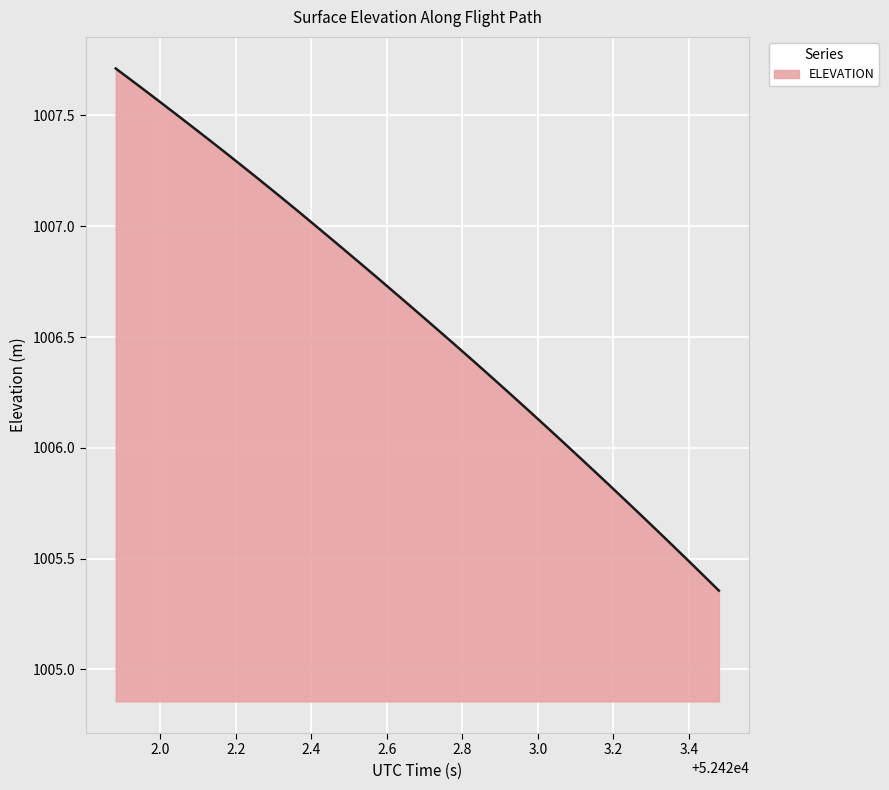

What is the difference between the maximum and minimum values?

2.4